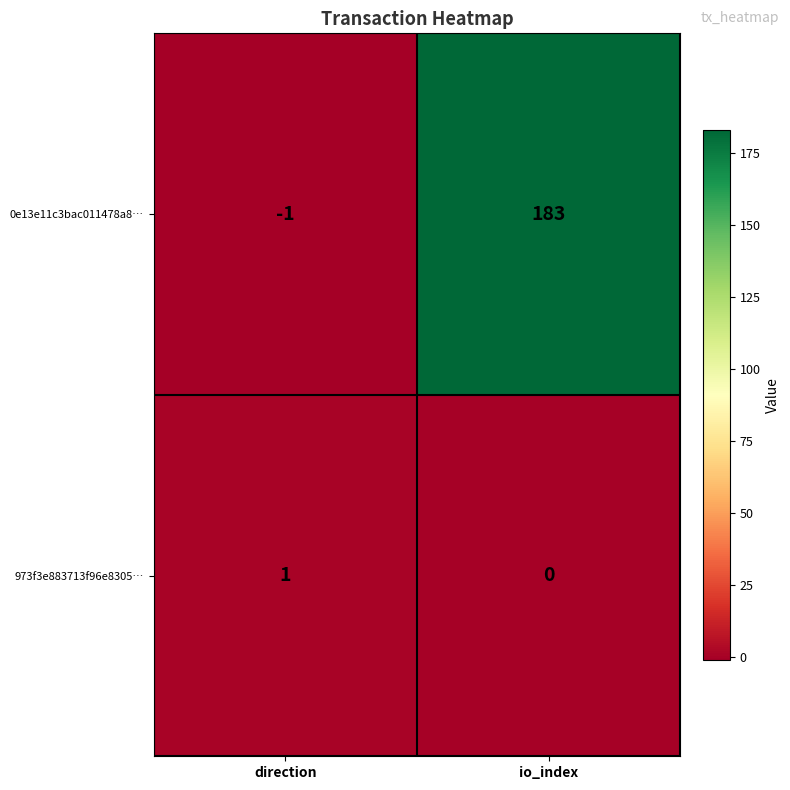

At which label is 0e13e11c3bac011478a8… closest to 91?

direction